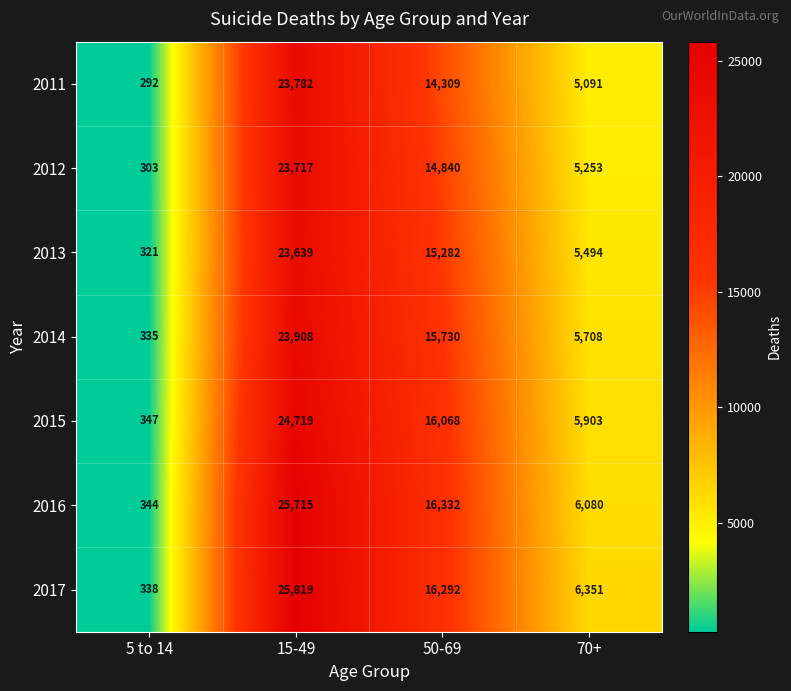

What is the greatest value displayed?

25819